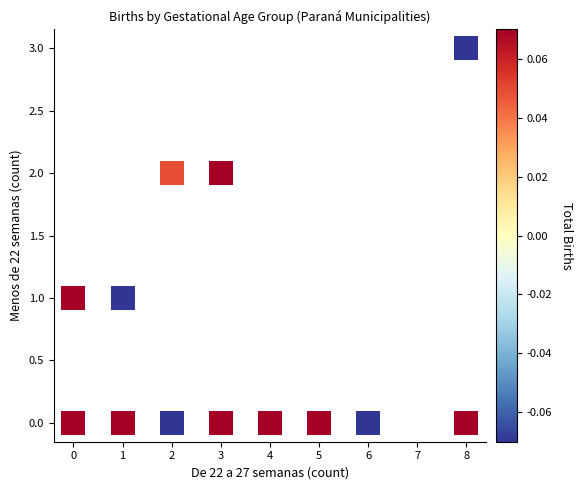

What is the range of X values (max minus min)?

8